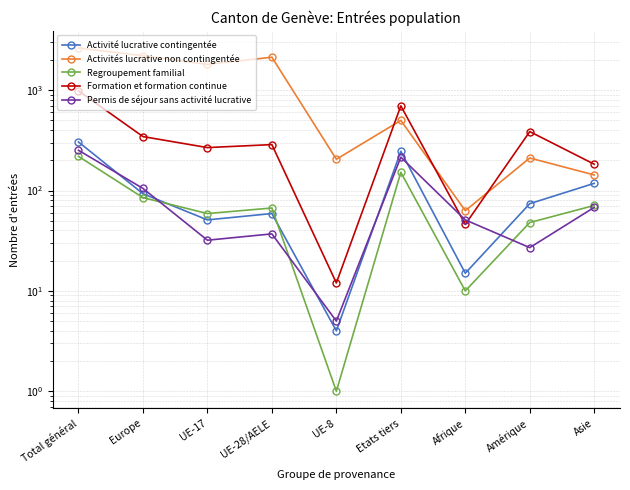

What position from the right is Afrique?

3